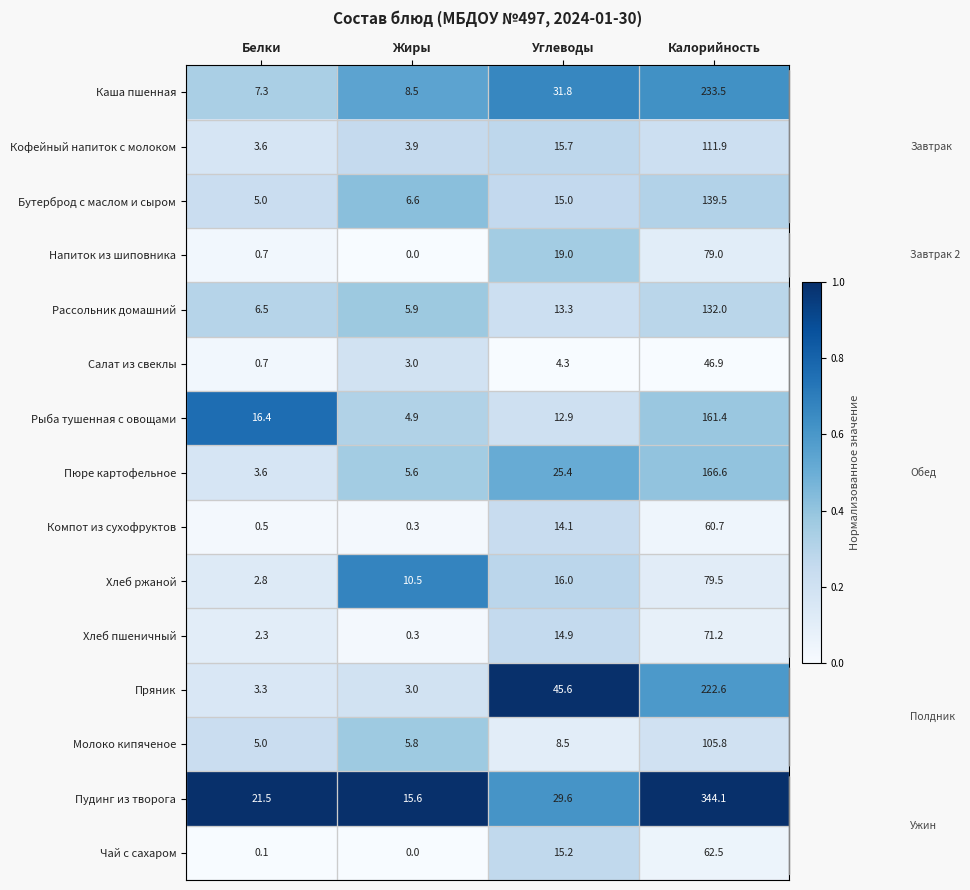

Which series changed the most between Белки and Калорийность?

Пудинг из творога